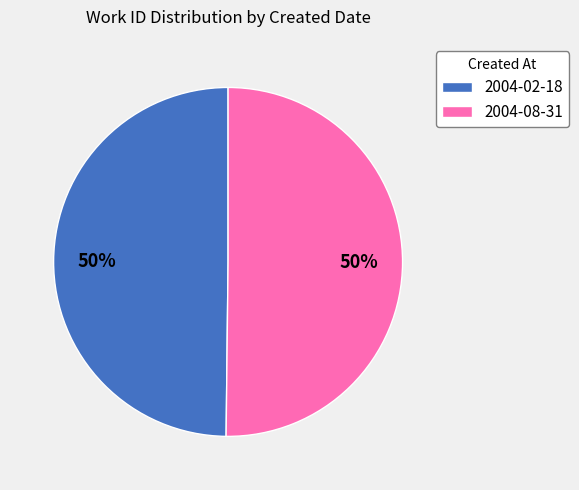

True or false: 2004-08-31 accounts for 39% of the total.

False